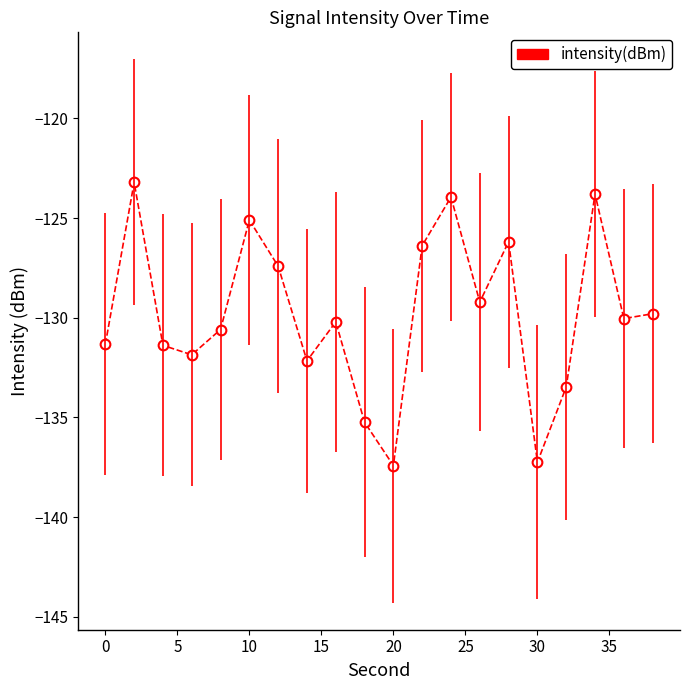

What is the value of the 17th point from the left?

-133.5